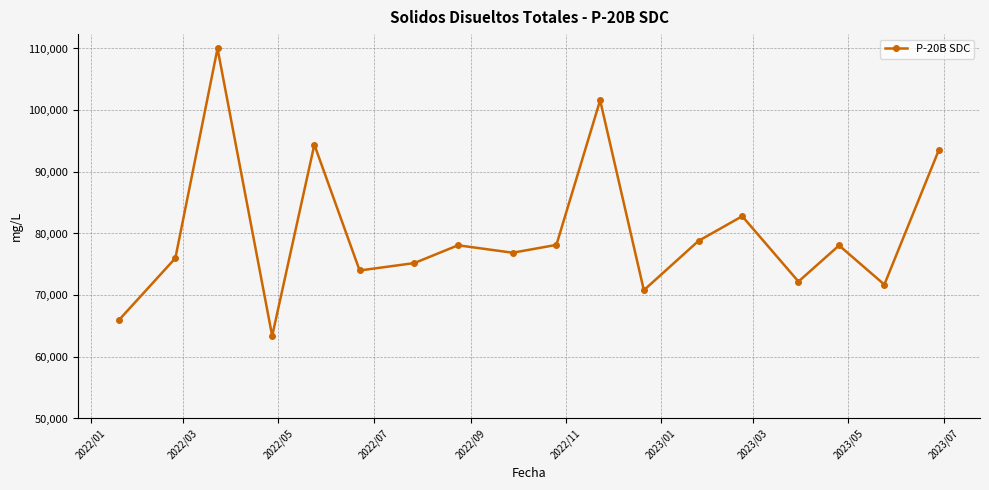

What is the value of the 18th point from the left?

93600